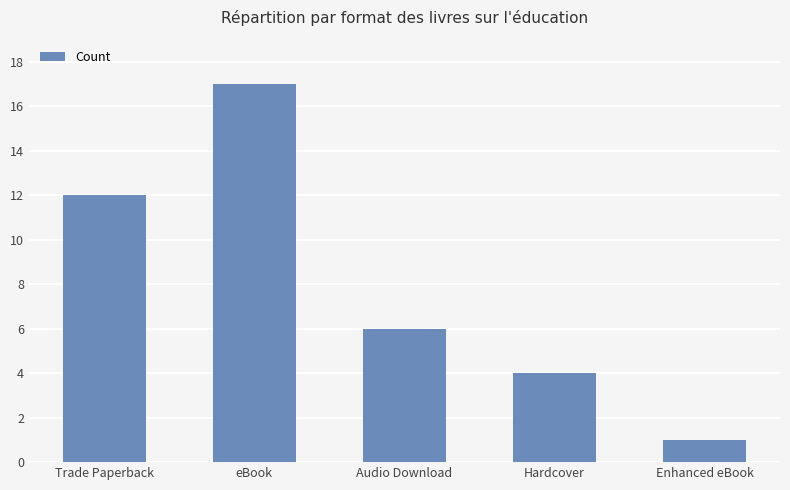

The value at Audio Download is 2. True or false?

False